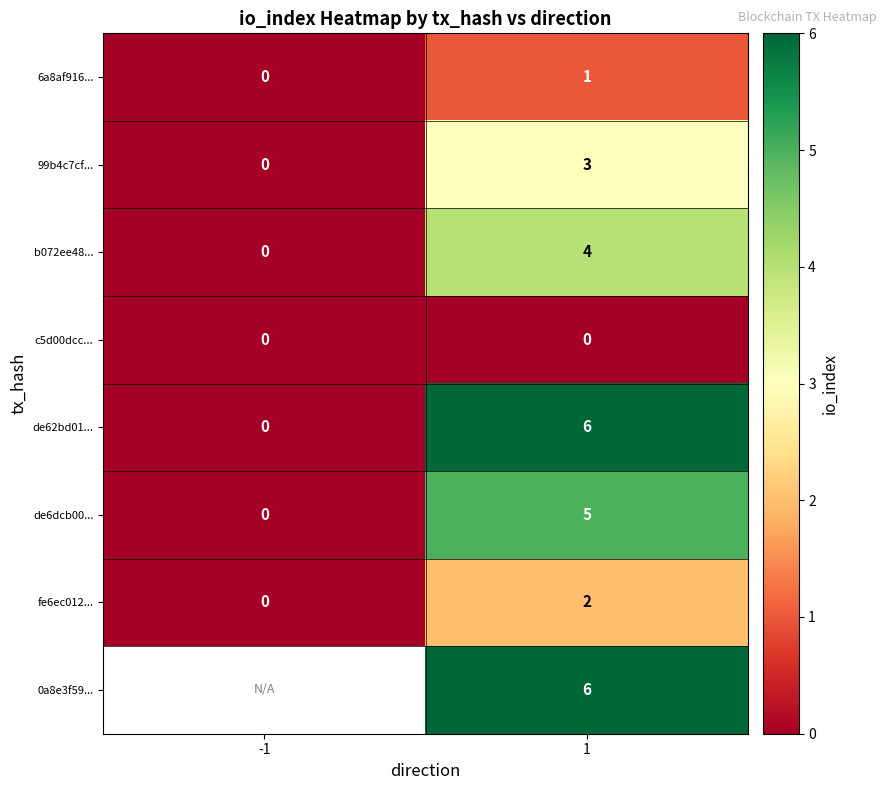

What is the spread (max minus min) of values at 1?

6